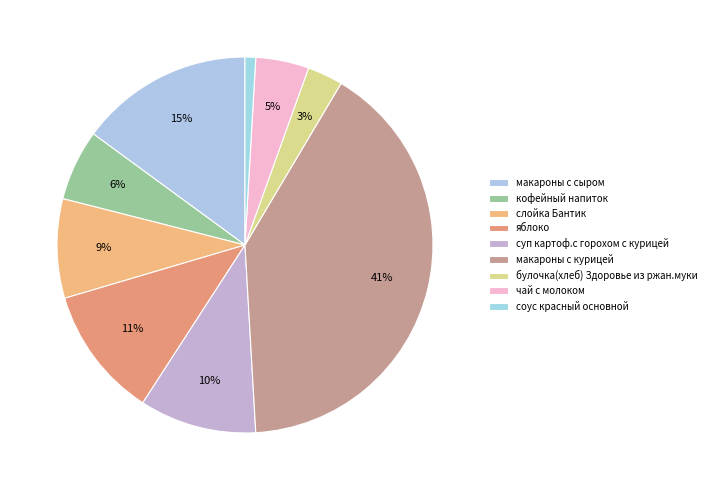

To the nearest percent, what is the combined percentage of соус красный основной and булочка(хлеб) Здоровье из ржан.муки?

4%